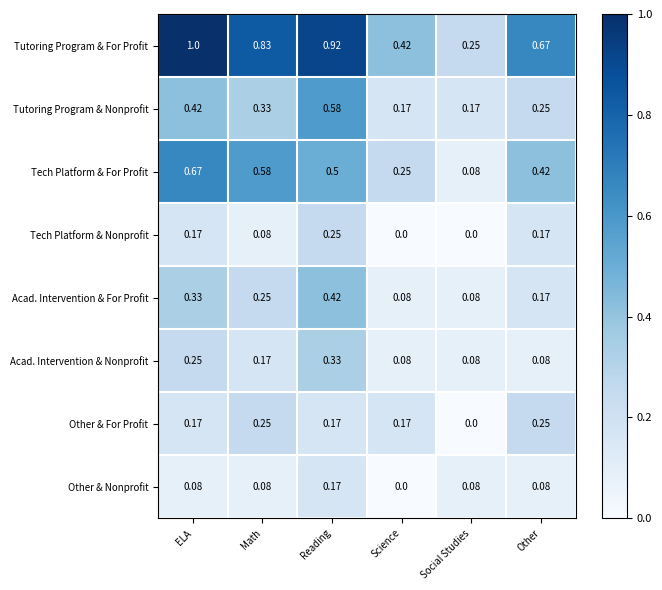

Which series has the largest total across all categories?

Tutoring Program & For Profit